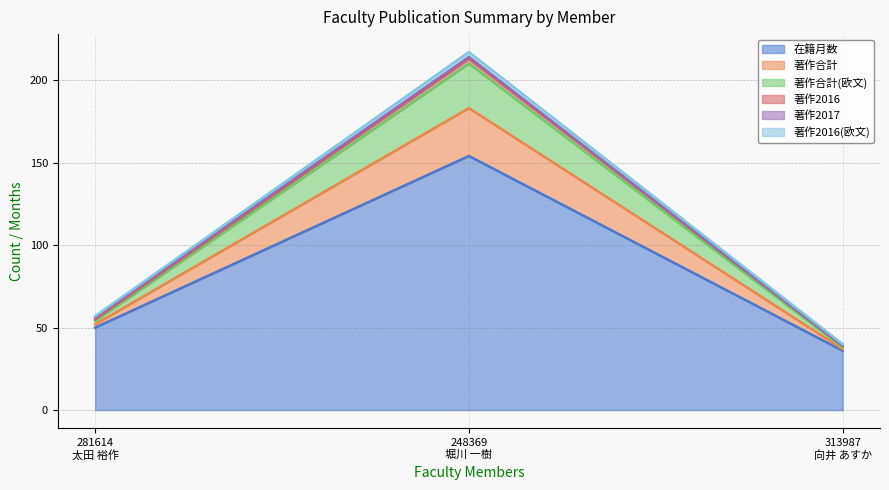

Does the chart have visible grid lines?

Yes